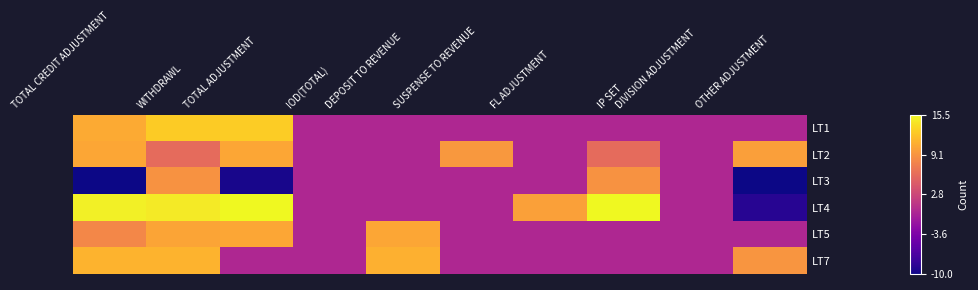

What is the maximum value shown in the chart?

15.5